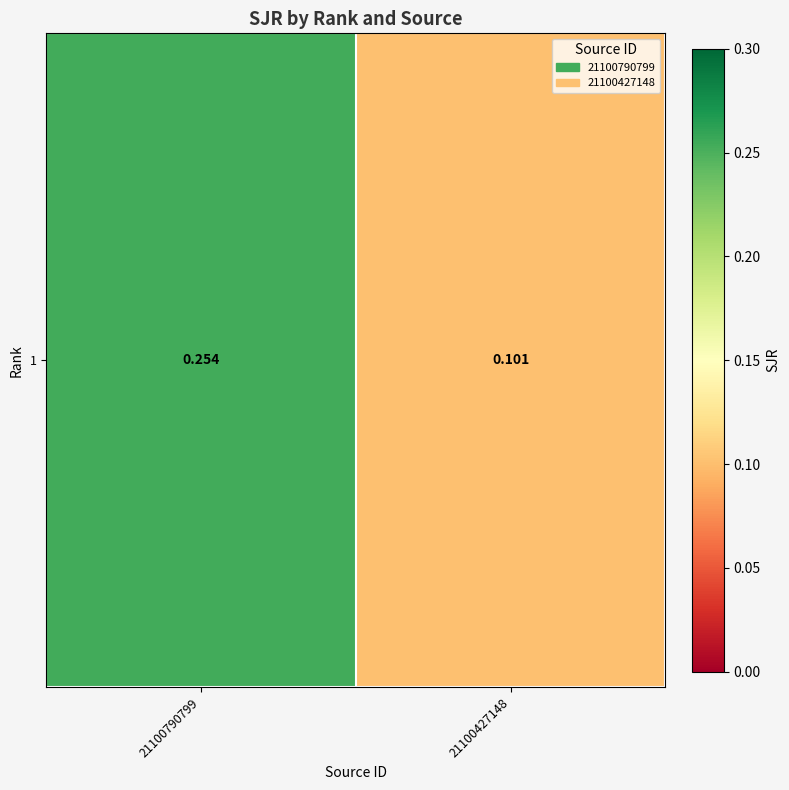

List the labels in order of value, largest first.

21100790799, 21100427148